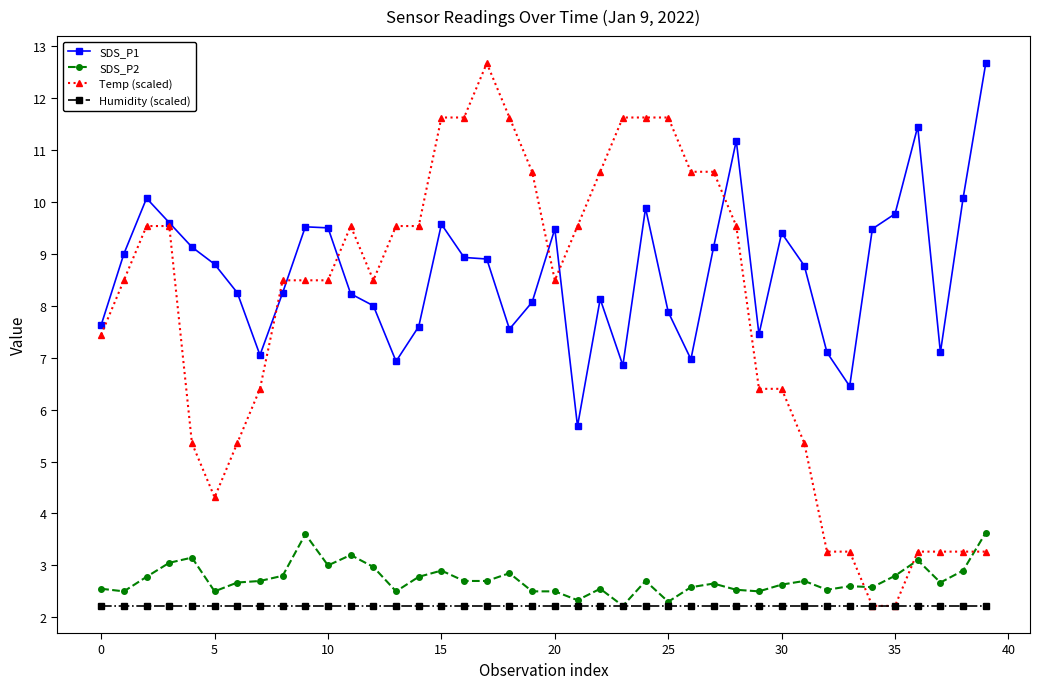

Which series has the widest spread of values?

Temp (scaled)